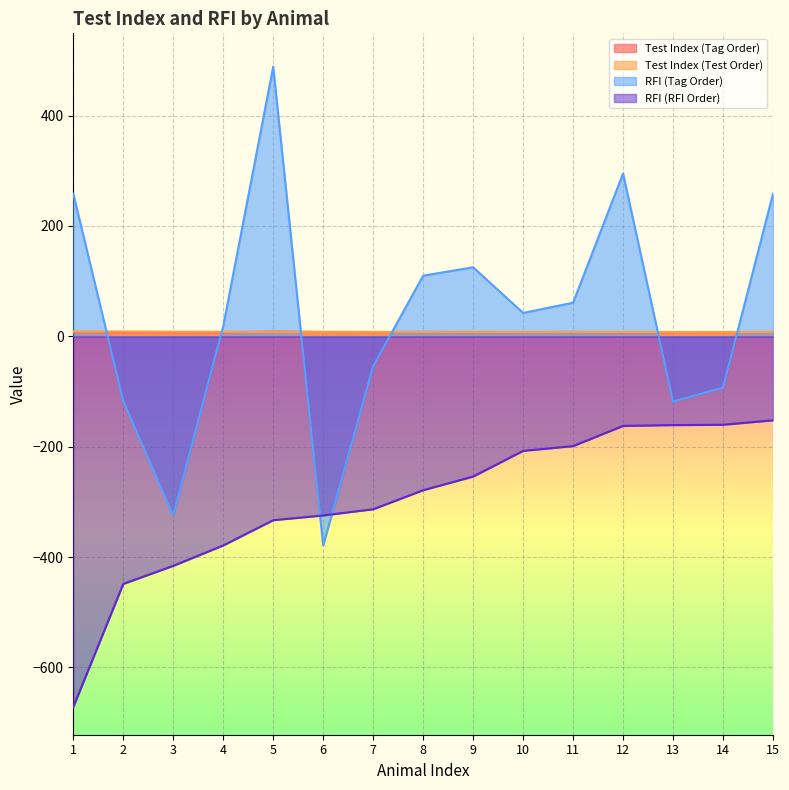

What is the value of the RFI (RFI Order) point at the 4th from the left?

-378.9